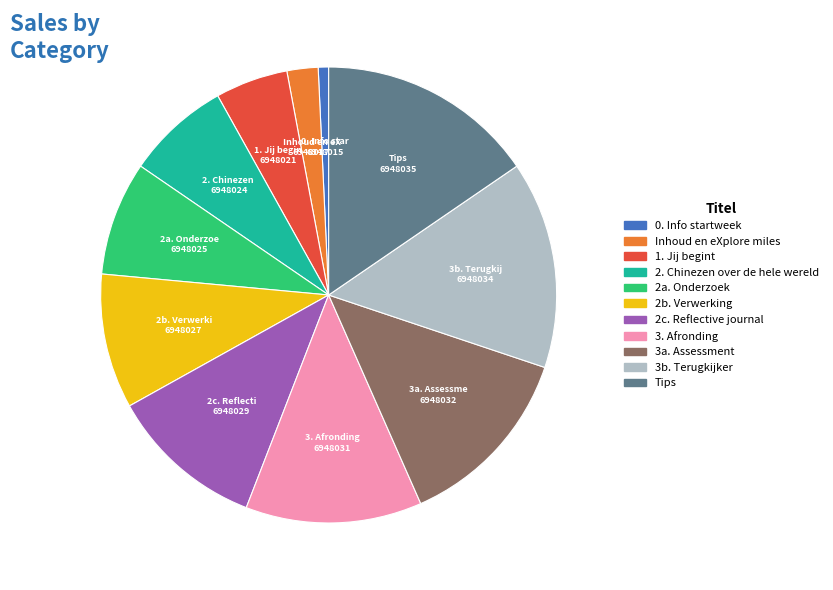

Is there any slice that represents more than half of the pie?

No